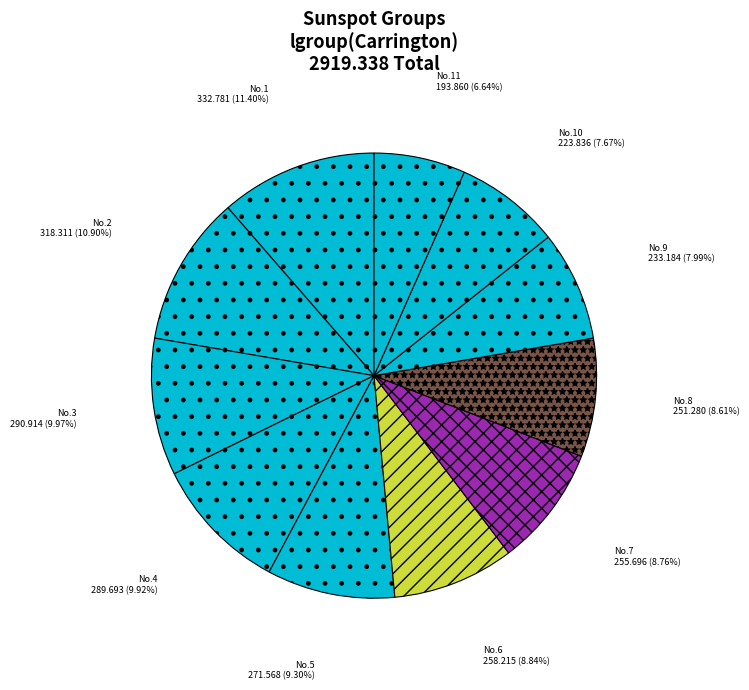

Is there a majority slice in this chart?

No